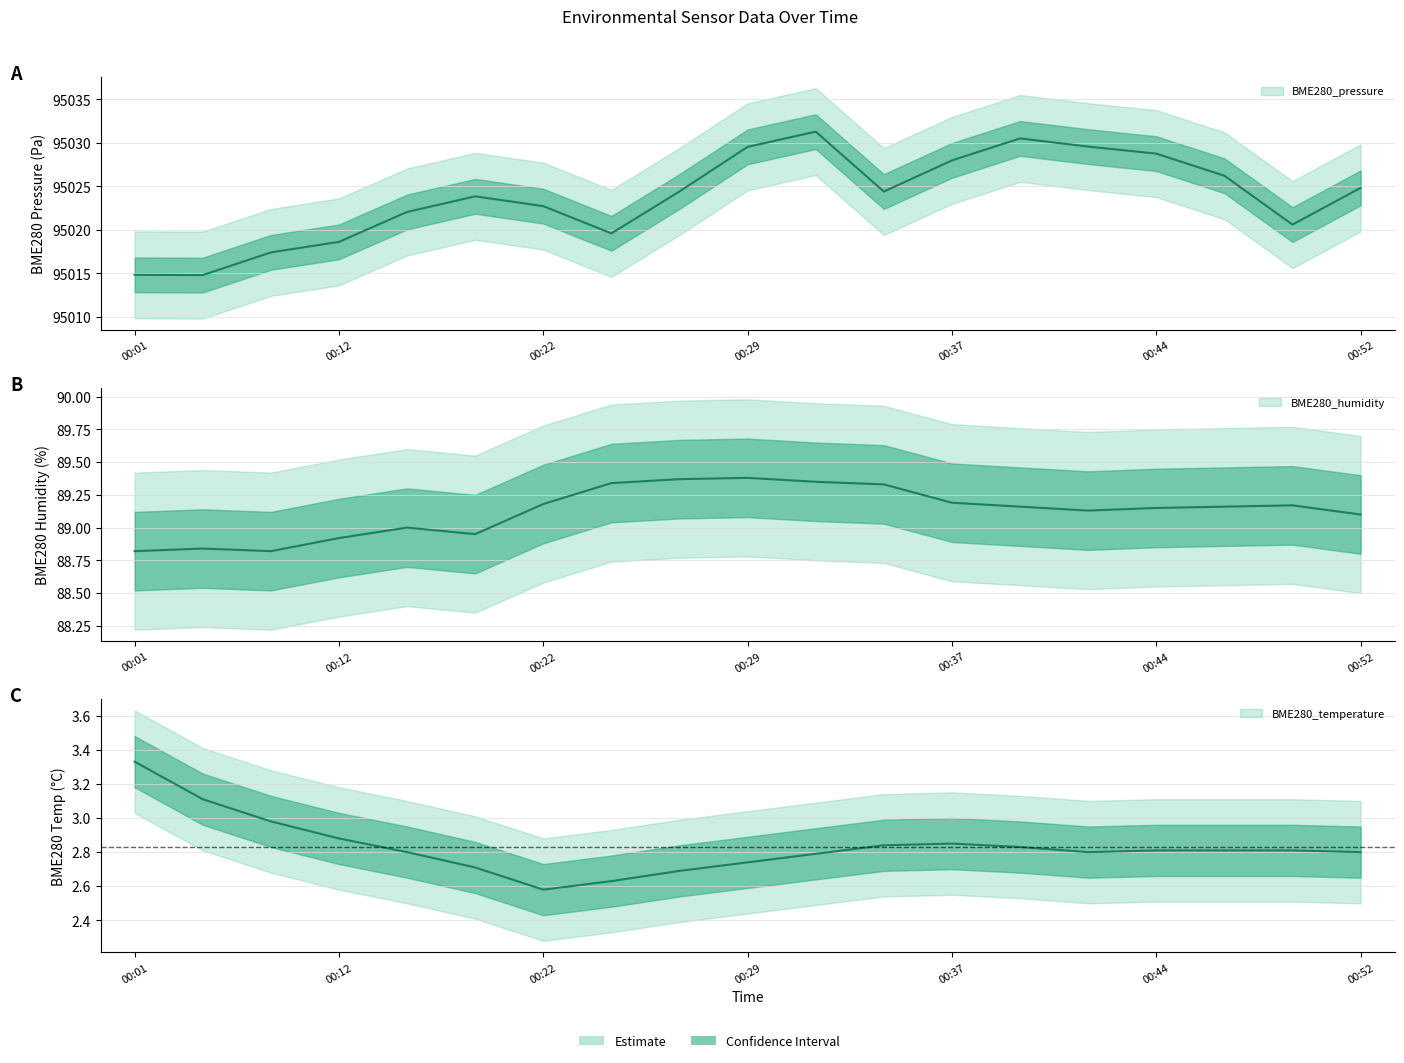

True or false: BME280_humidity and BME280_temperature cross at least once.

False